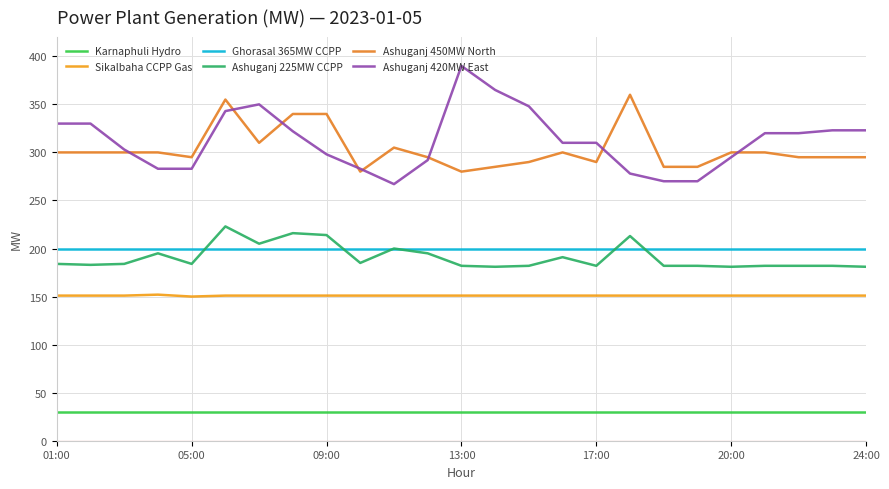

Does the chart have visible grid lines?

Yes